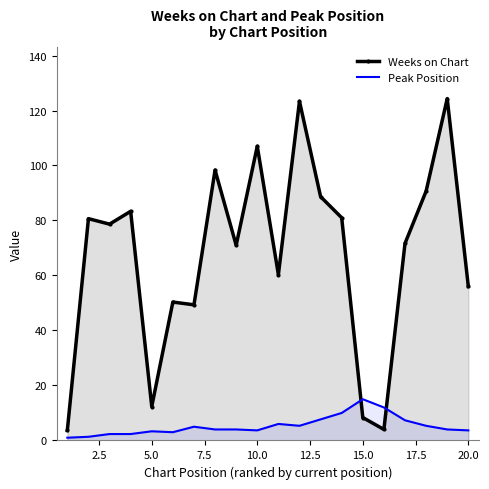

True or false: Weeks on Chart has a value of 107.0 at 10.0.

True